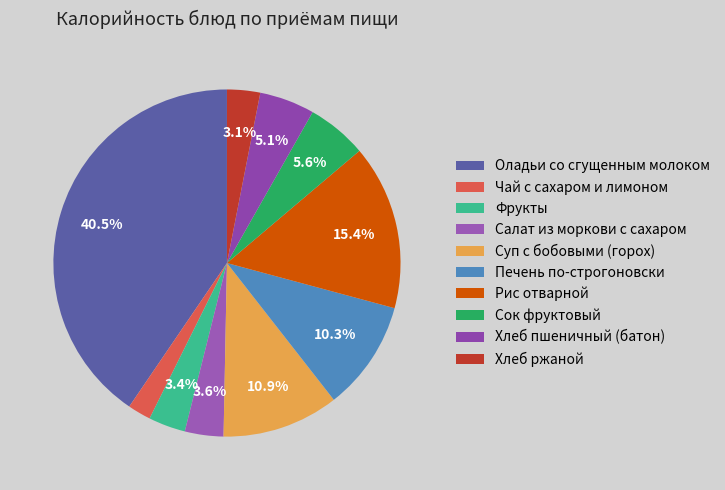

How many segments does this pie chart have?

10